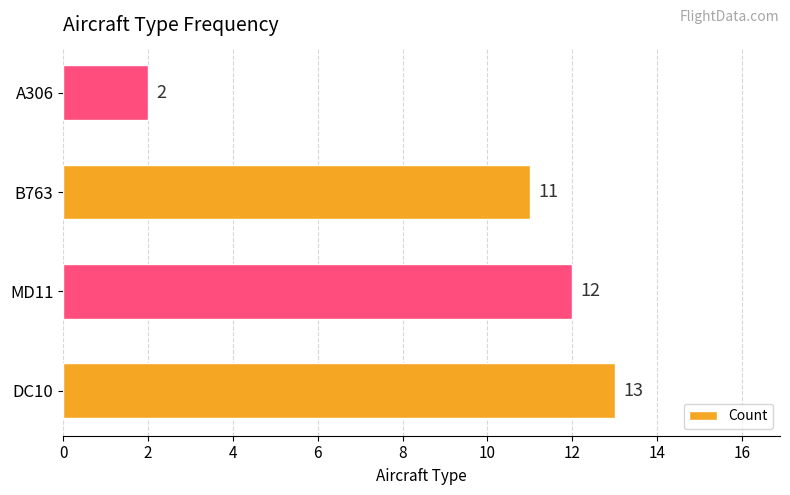

The value at A306 is 2. True or false?

True